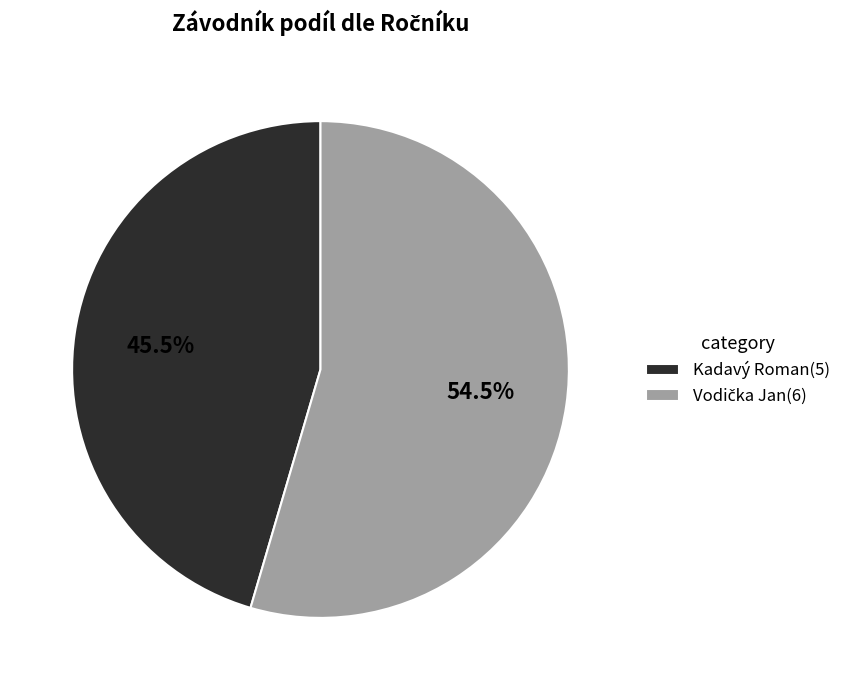

How much of the chart is everything except Kadavý Roman(5)?

54.5%